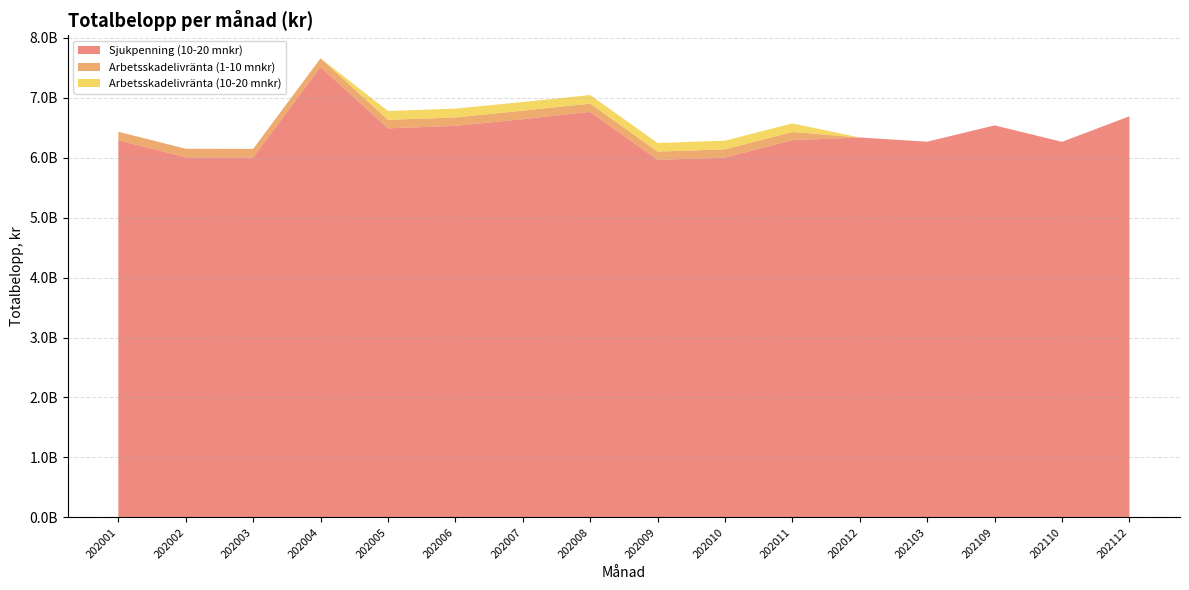

Reading left to right, what are all the values shown in this chart?

Sjukpenning (10-20 mnkr): 202001=6290005969	202002=6006168028	202003=6003363384	202004=7513265359	202005=6489198335	202006=6531198441	202007=6642648385	202008=6763939323	202009=5964217474	202010=6001168498	202011=6292037715	202012=6336854036	202103=6266968842	202109=6538853114	202110=6264389465	202112=6691404638
Arbetsskadelivränta (1-10 mnkr): 202001=142740268	202002=143086287	202003=142994571	202004=144787797	202005=142147872	202006=140208199	202007=141526848	202008=137808761	202009=137318185	202010=138560092	202011=136851544	202012=0	202103=0	202109=0	202110=0	202112=0
Arbetsskadelivränta (10-20 mnkr): 202001=0	202002=0	202003=0	202004=0	202005=147777562	202006=147401267	202007=144379846	202008=143470593	202009=143603406	202010=144718714	202011=142776239	202012=0	202103=0	202109=0	202110=0	202112=0